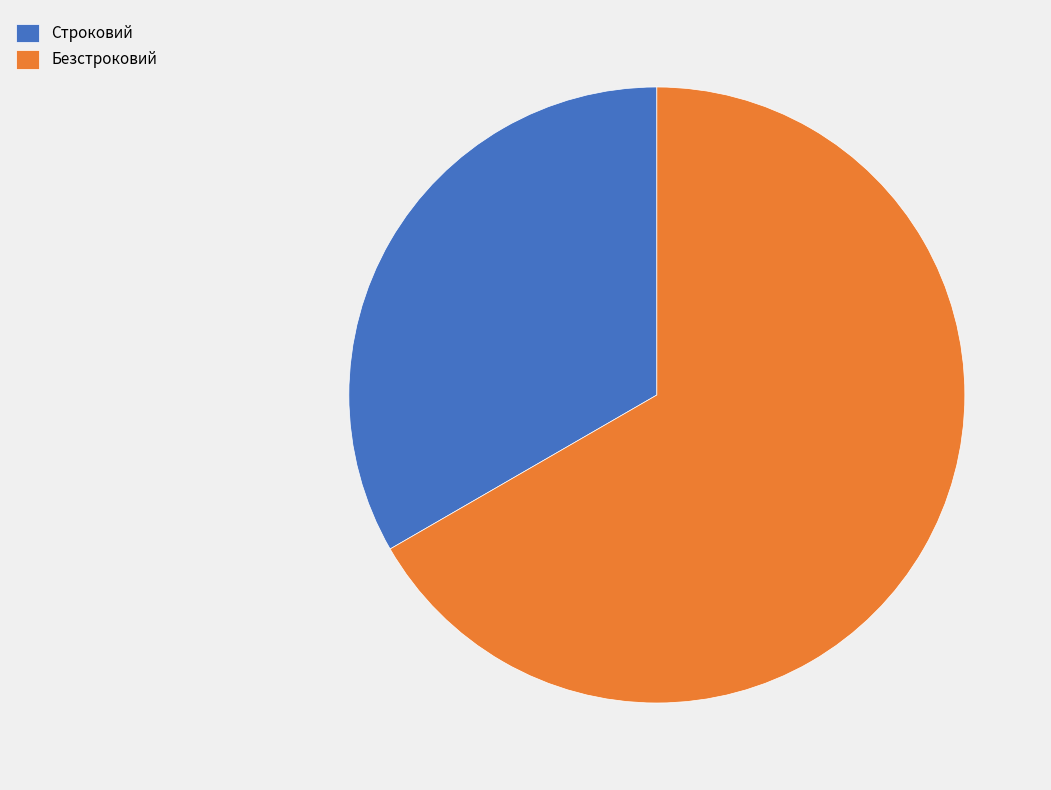

Does Безстроковий represent more than half of the total?

Yes